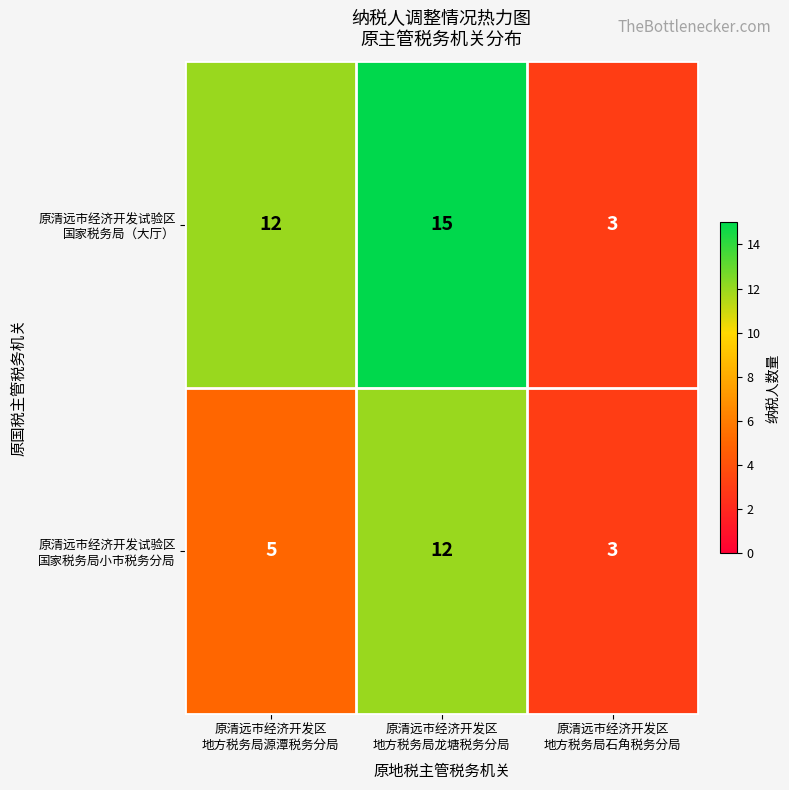

What is the smallest value displayed?

3